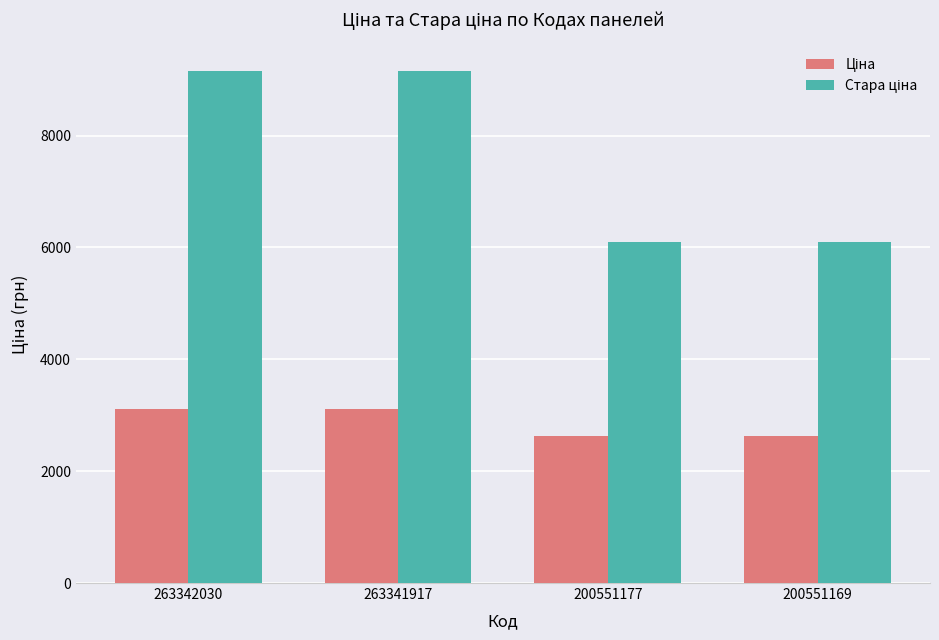

What is the spread (max minus min) of values at 263342030?

6041.9